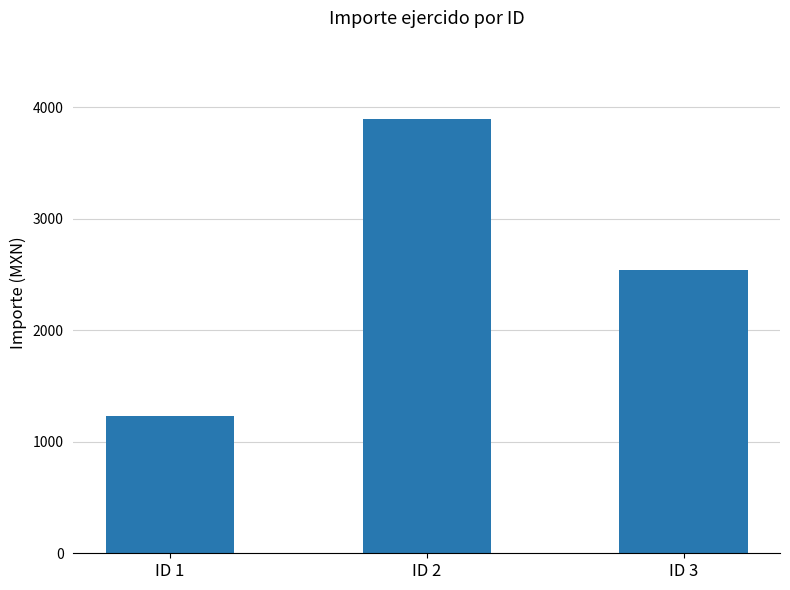

Rank the categories by value from lowest to highest.

ID 1, ID 3, ID 2